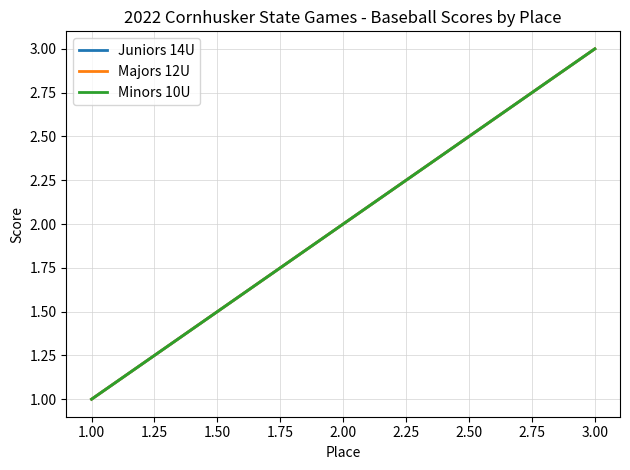

Which series has the widest spread of values?

Juniors 14U